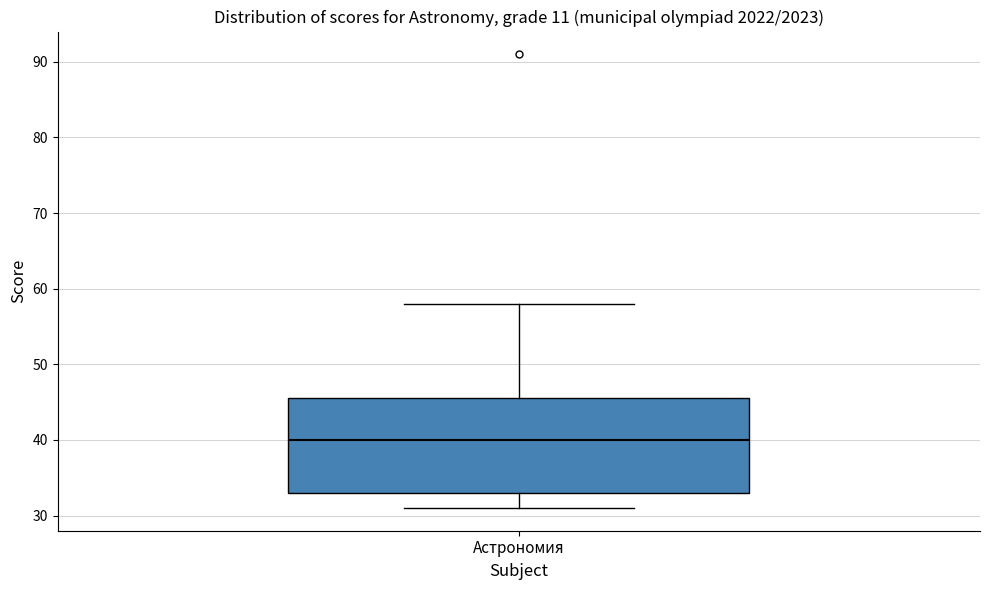

Read this box plot against the y-axis: the position of the median line, the range covered by the box, and the ends of both whiskers. The values are not printed on the chart, so give them approximately, as read against the axis.

median 40, box 33 to 46, whiskers 31 to 58